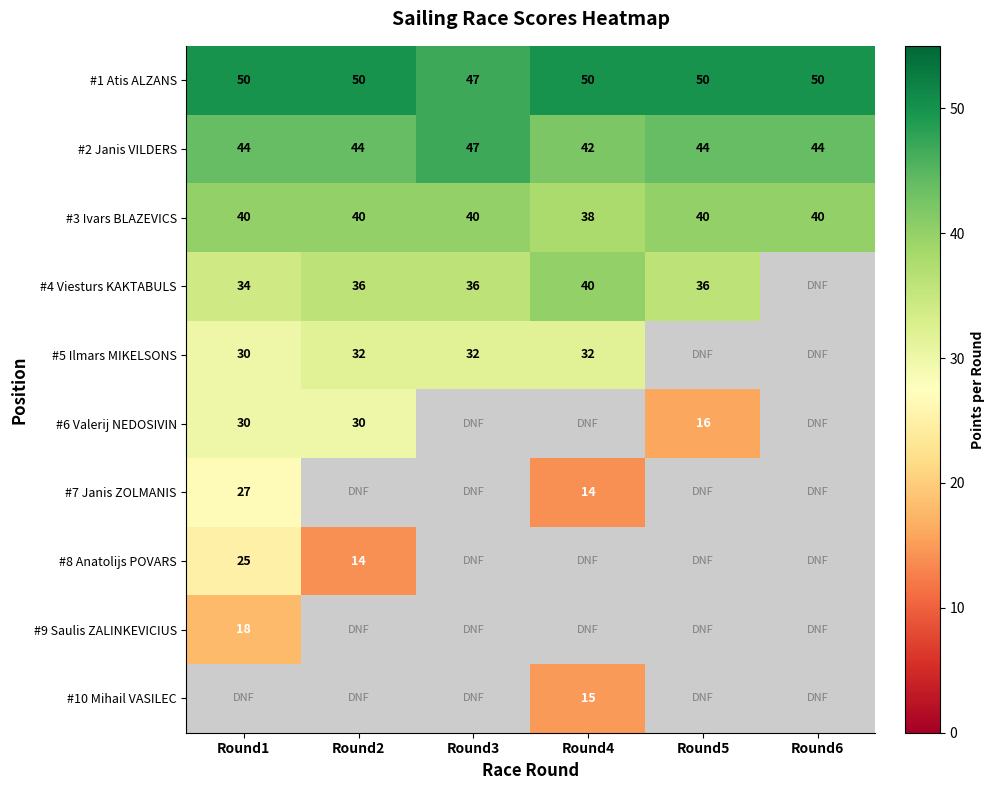

What is the sum of all #1 Atis ALZANS values?

297